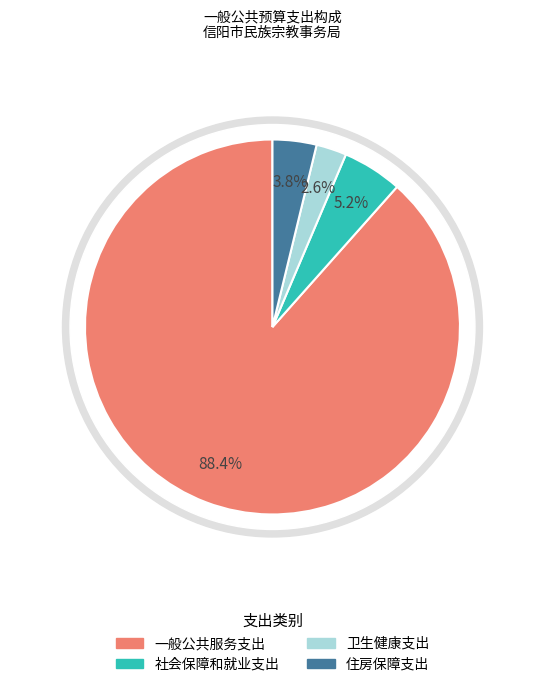

Which category has the biggest portion of the pie?

一般公共服务支出